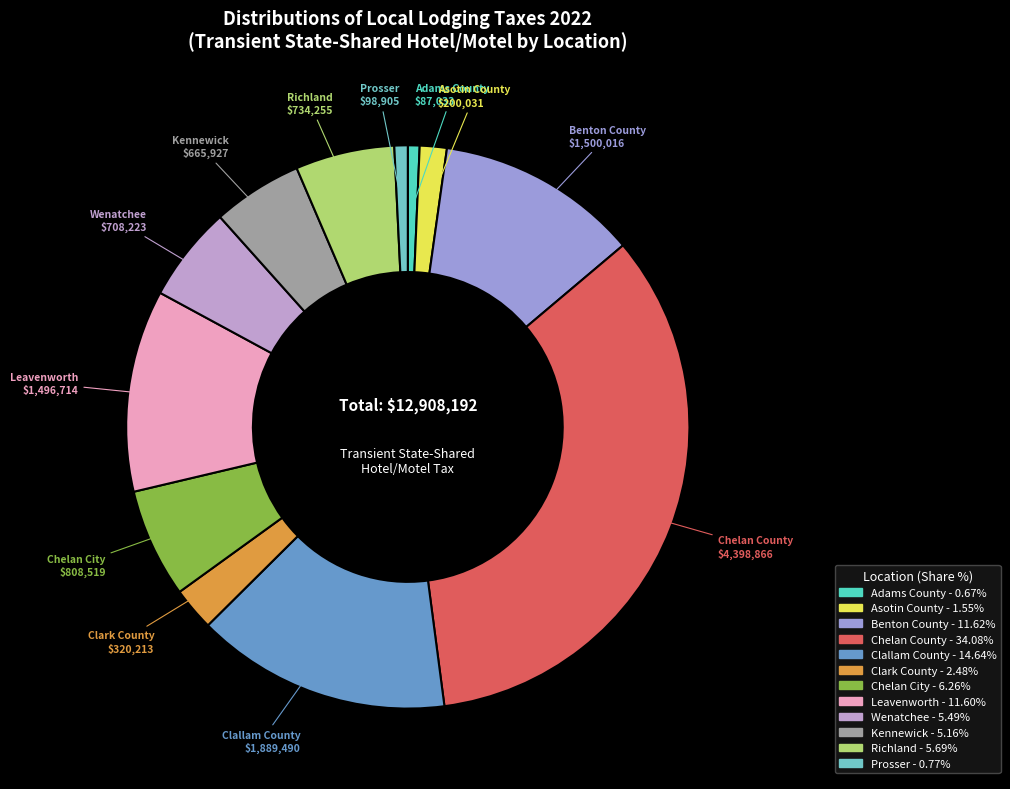

Do Chelan County and Wenatchee together represent more than half of the pie?

No